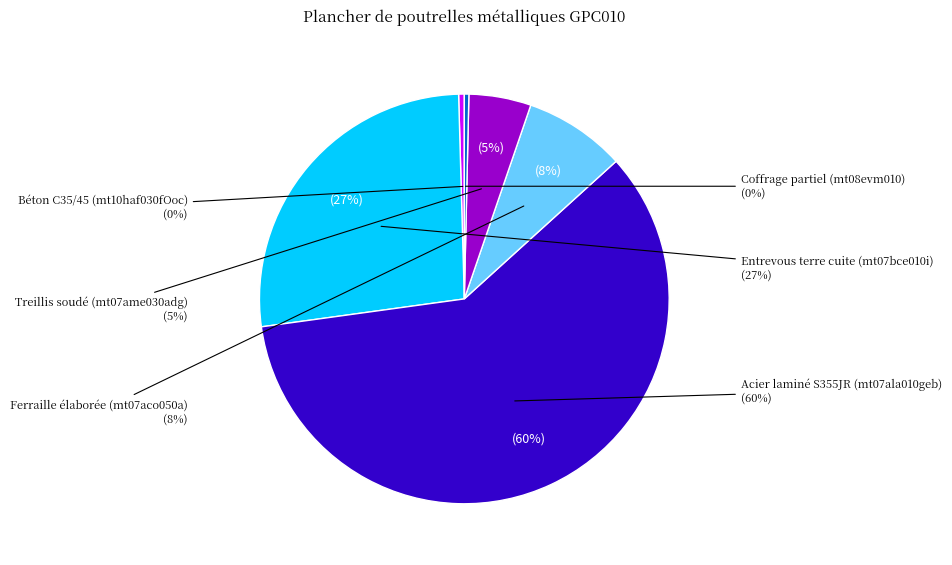

What percentage is the Acier laminé S355JR (mt07ala010geb) slice, to the nearest percent?

60%